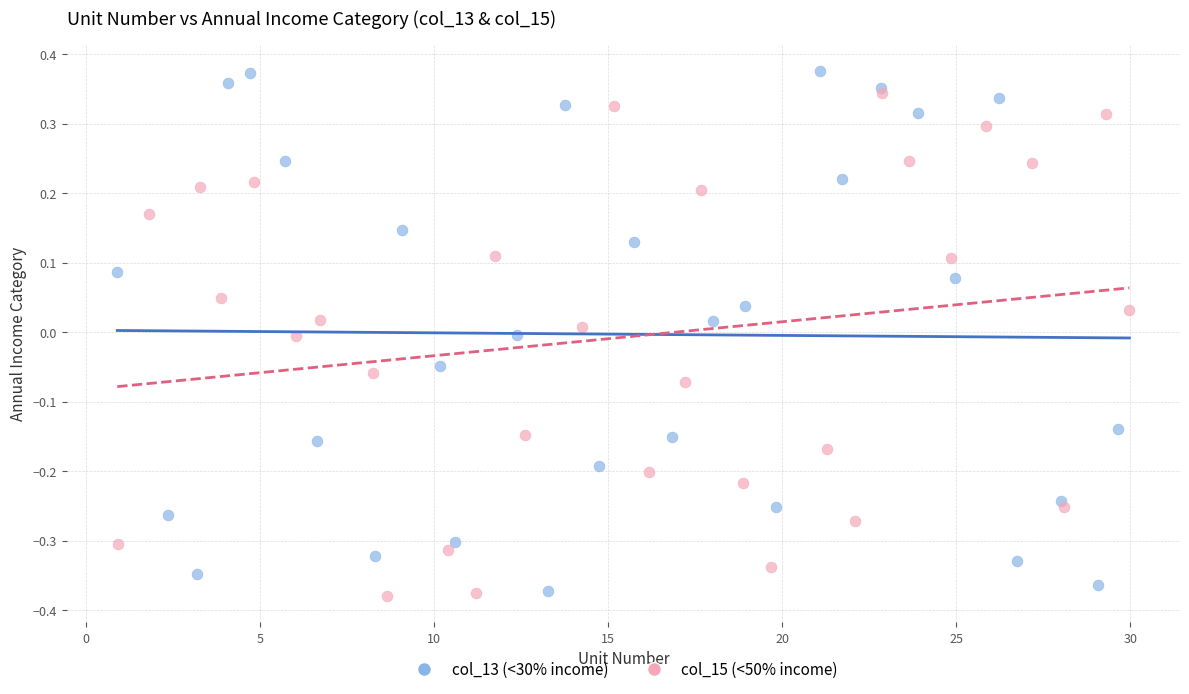

Which series has the largest Y range (max minus min)?

col_13 (<30% income)